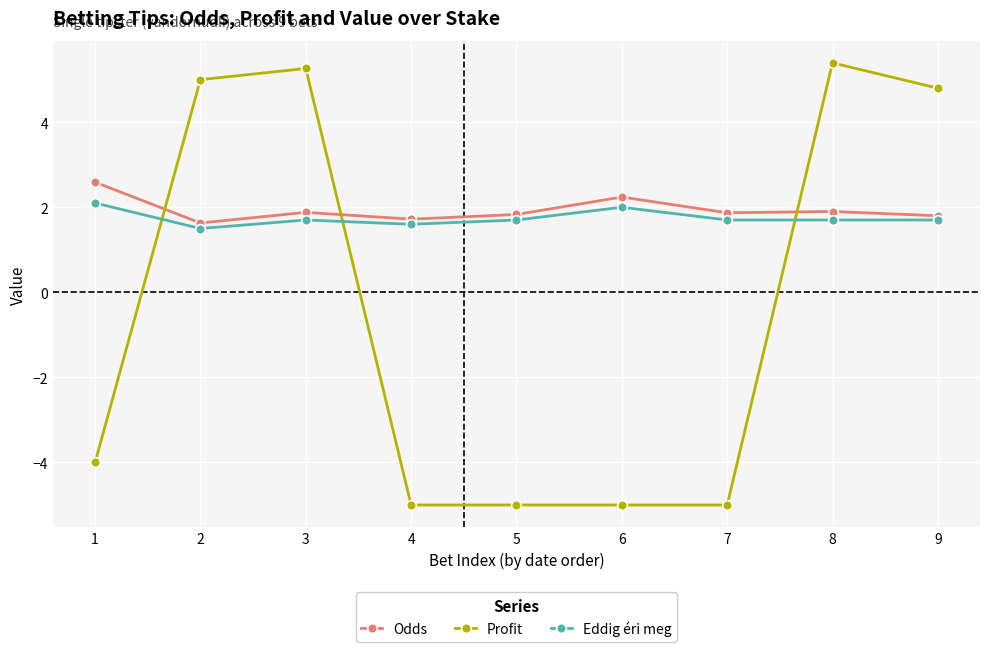

What is the maximum value for Odds?

2.6